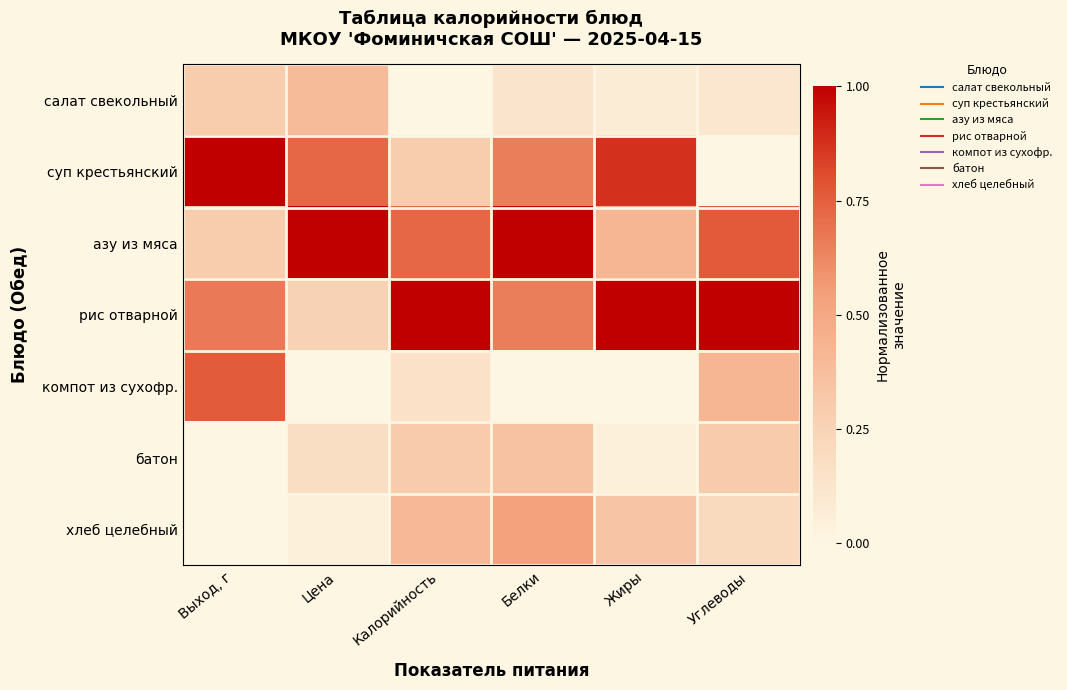

Reading left to right, list all the values displayed in this chart.

салат свекольный: Выход, г=0.3	Цена=0.4	Калорийность=0.0	Белки=0.1	Жиры=0.1	Углеводы=0.1
суп крестьянский: Выход, г=1.0	Цена=0.7	Калорийность=0.3	Белки=0.7	Жиры=0.9	Углеводы=0.0
азу из мяса: Выход, г=0.3	Цена=1.0	Калорийность=0.7	Белки=1.0	Жиры=0.4	Углеводы=0.8
рис отварной: Выход, г=0.7	Цена=0.3	Калорийность=1.0	Белки=0.7	Жиры=1.0	Углеводы=1.0
компот из сухофр.: Выход, г=0.8	Цена=0.0	Калорийность=0.2	Белки=0.0	Жиры=0.0	Углеводы=0.4
батон: Выход, г=0.0	Цена=0.2	Калорийность=0.3	Белки=0.4	Жиры=0.0	Углеводы=0.3
хлеб целебный: Выход, г=0.0	Цена=0.0	Калорийность=0.4	Белки=0.5	Жиры=0.3	Углеводы=0.2